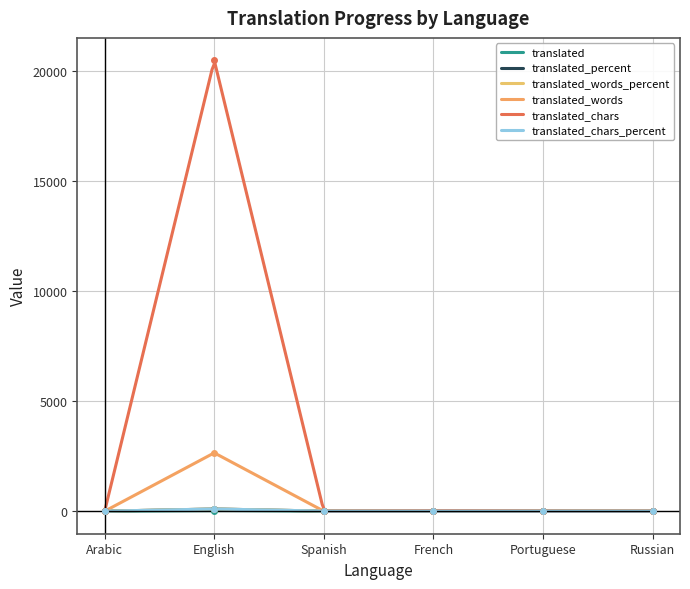

What is the label of the 5th point from the right?

English